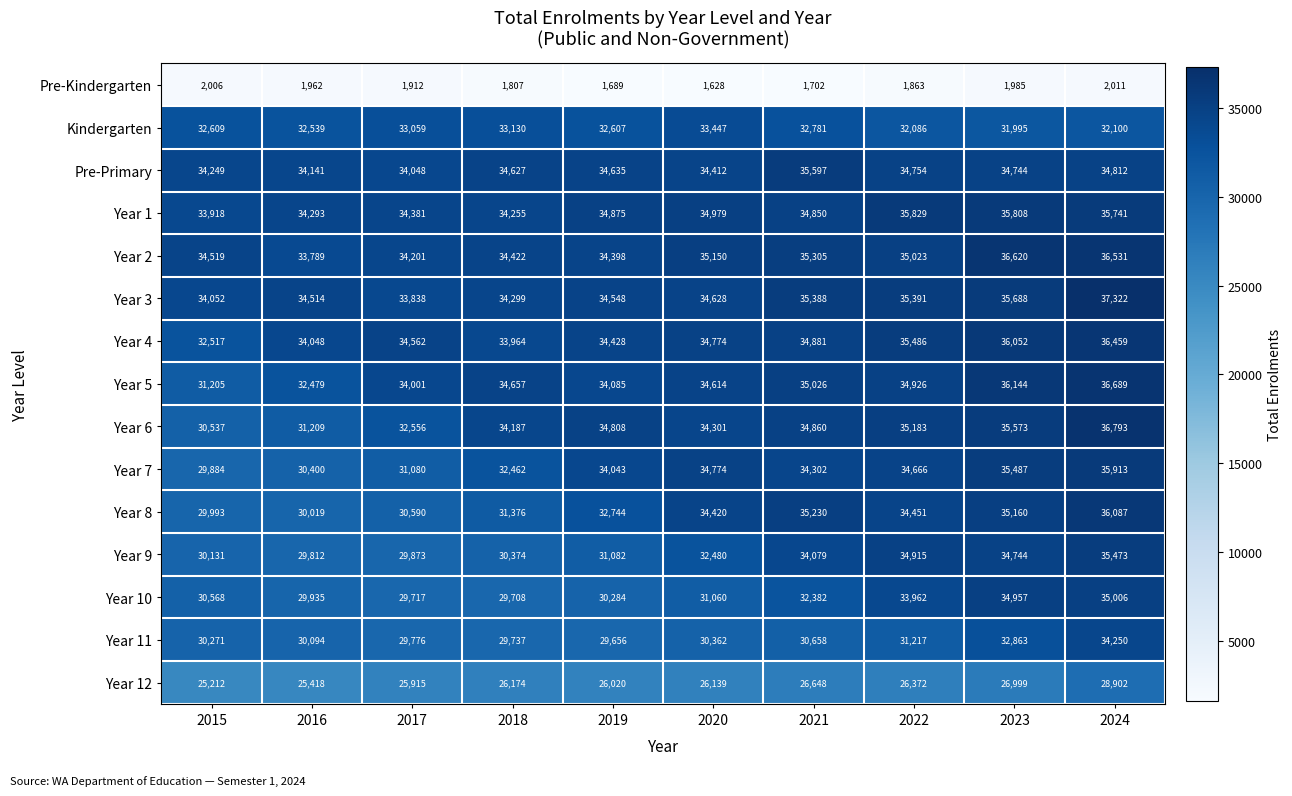

Where is Year 11 nearest to the value 31953?

2022